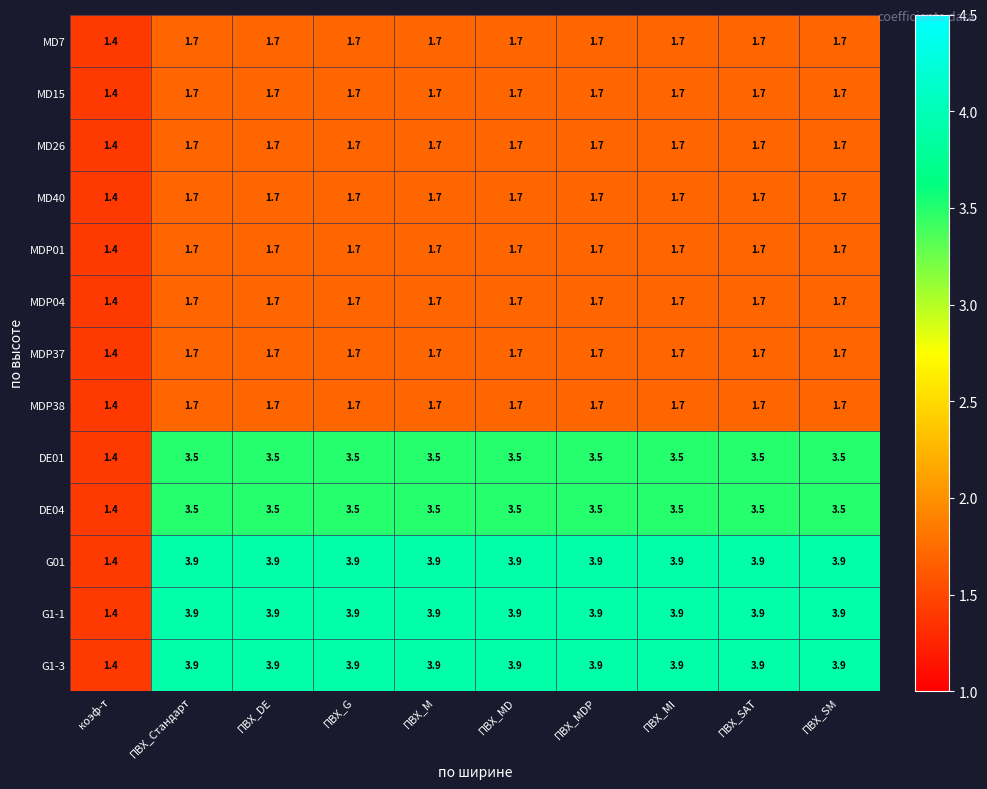

Where does the DE01 series first go above 3?

ПВХ_Стандарт